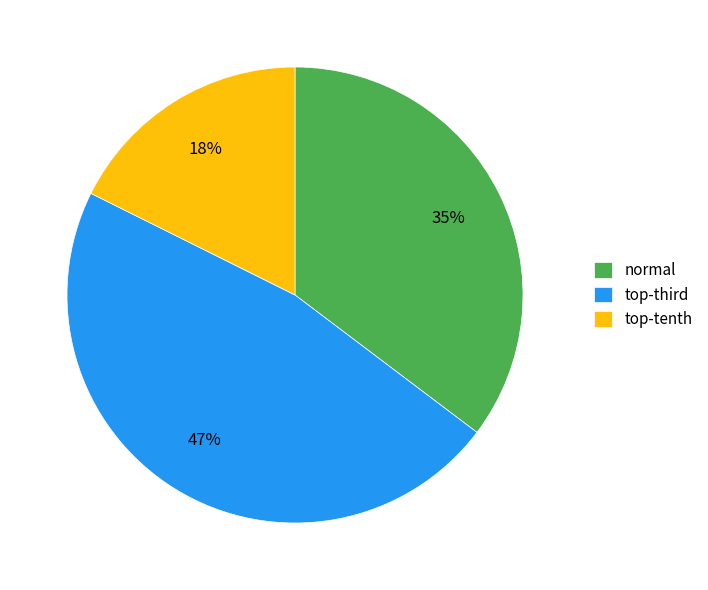

To the nearest percent, what percentage of the pie is normal?

35%